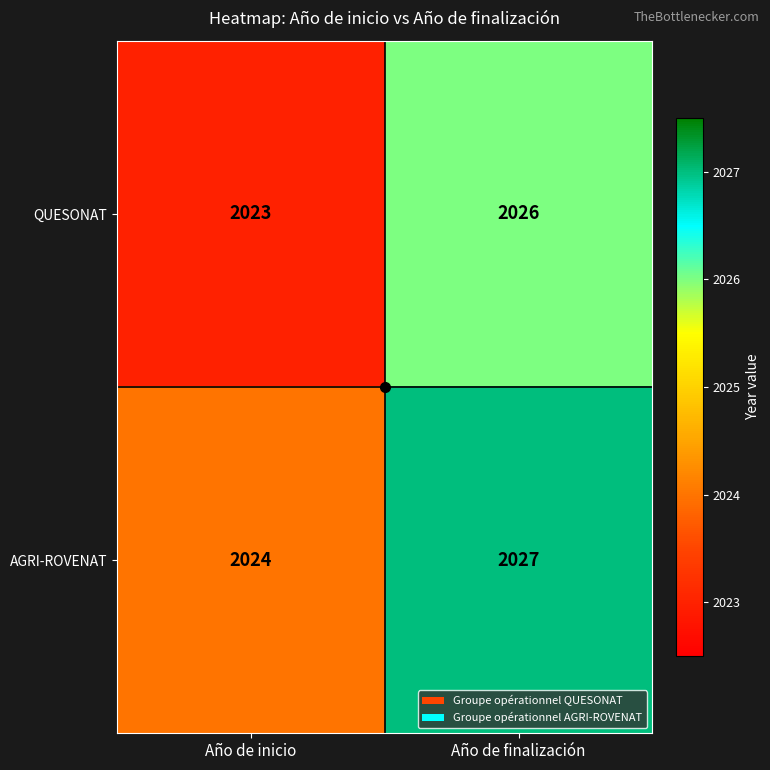

What is the sum of the QUESONAT values at Año de inicio and Año de finalización?

4049